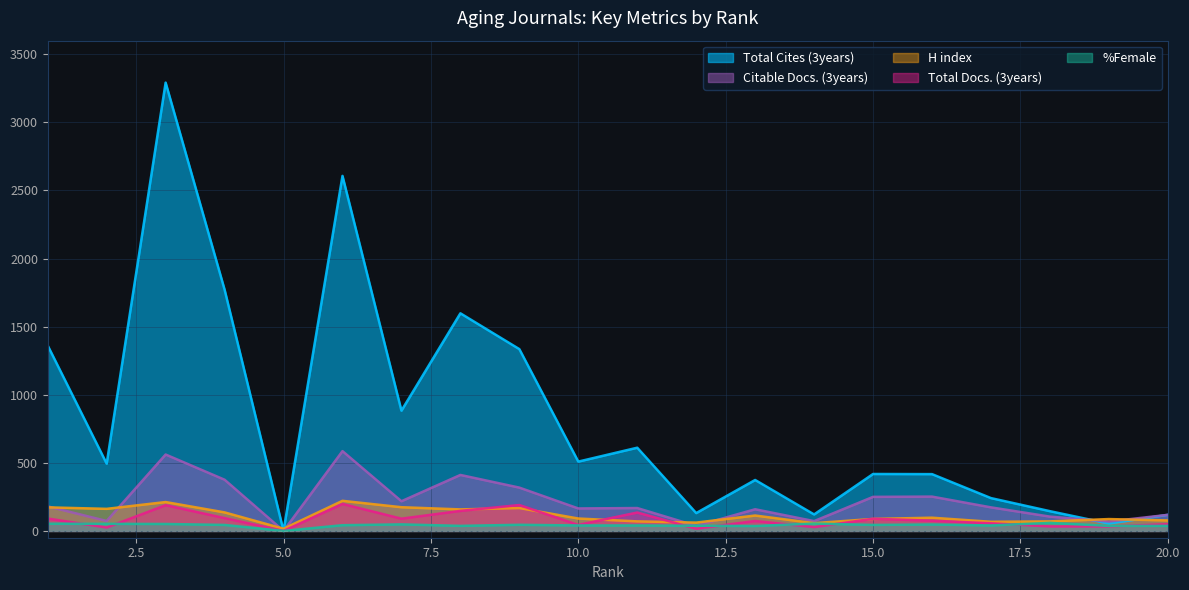

Where is the first local minimum for Citable Docs. (3years)?

2